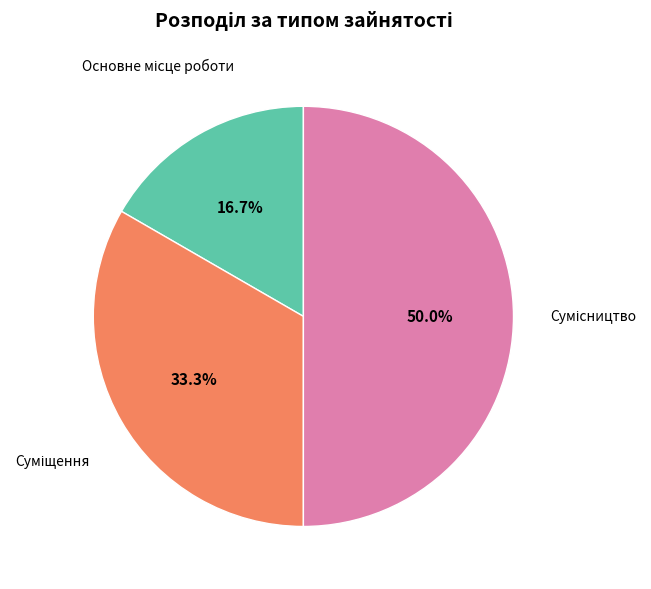

Which slice is the smallest?

Основне місце роботи